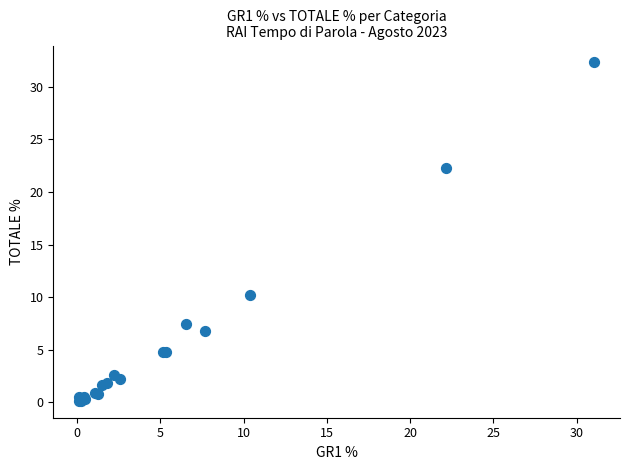

What Y value in the scatter plot is closest to 16?

10.2